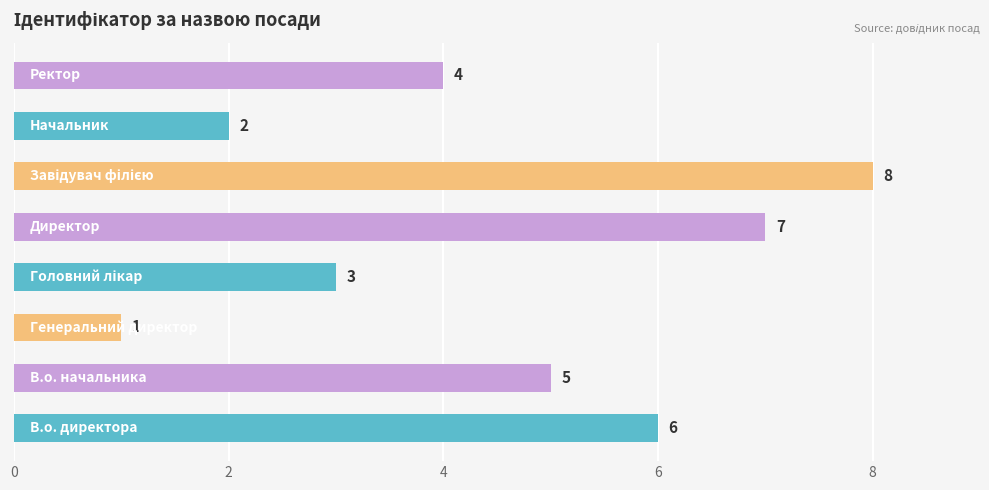

How many values are below 5?

4